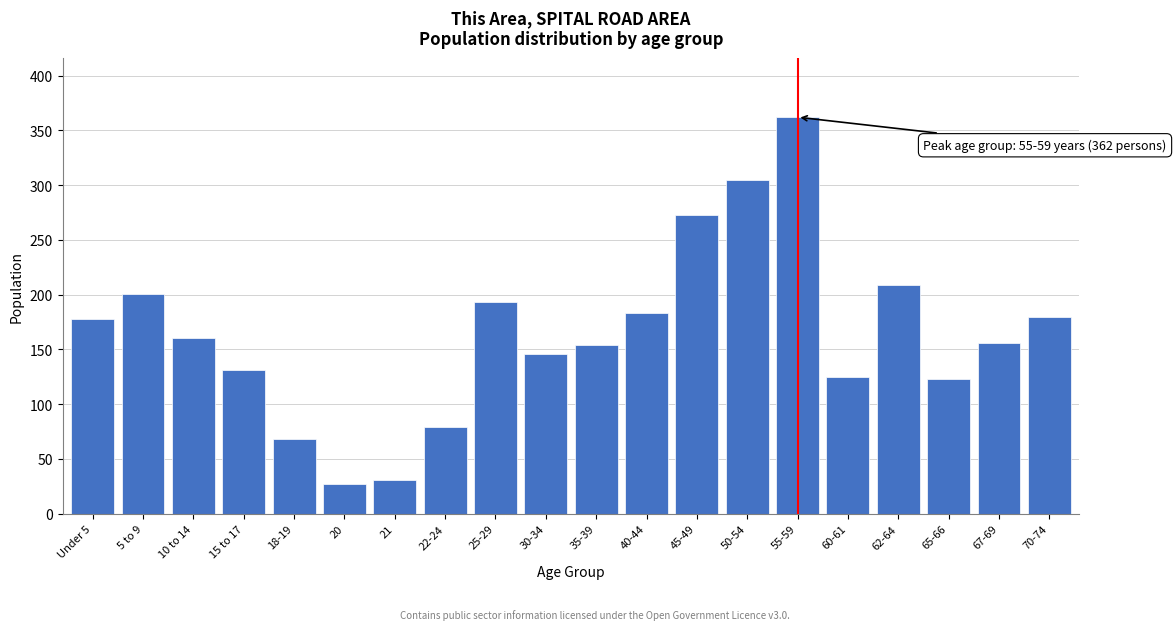

Reading left to right, what are all the values shown in this chart?

Under 5=178	5 to 9=201	10 to 14=160	15 to 17=131	18-19=68	20=27	21=31	22-24=79	25-29=193	30-34=146	35-39=154	40-44=183	45-49=273	50-54=305	55-59=362	60-61=125	62-64=209	65-66=123	67-69=156	70-74=180